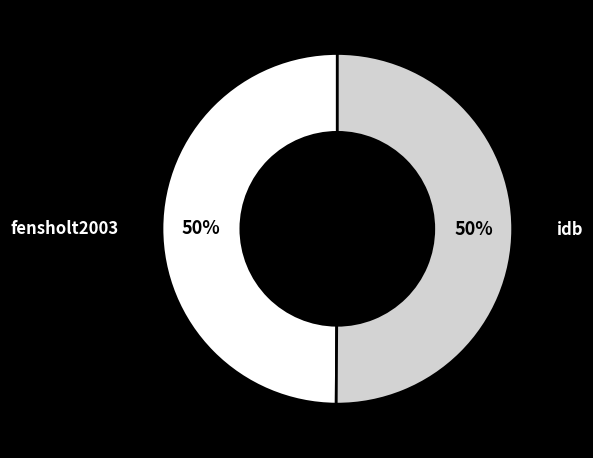

The idb slice represents 37% of the pie. True or false?

False